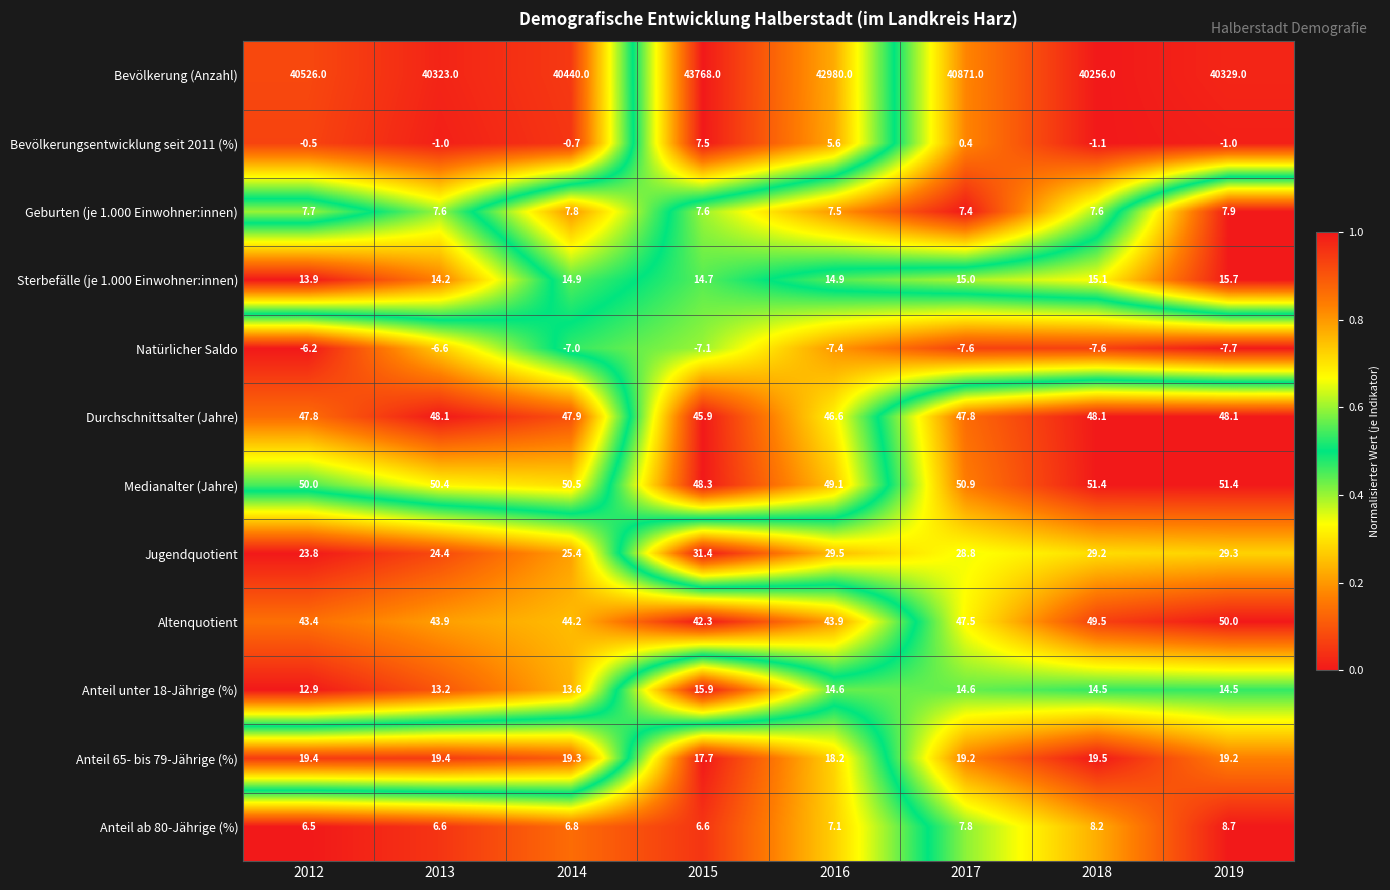

True or false: Bevölkerungsentwicklung seit 2011 (%) has a value of 0.4 at 2017.

True